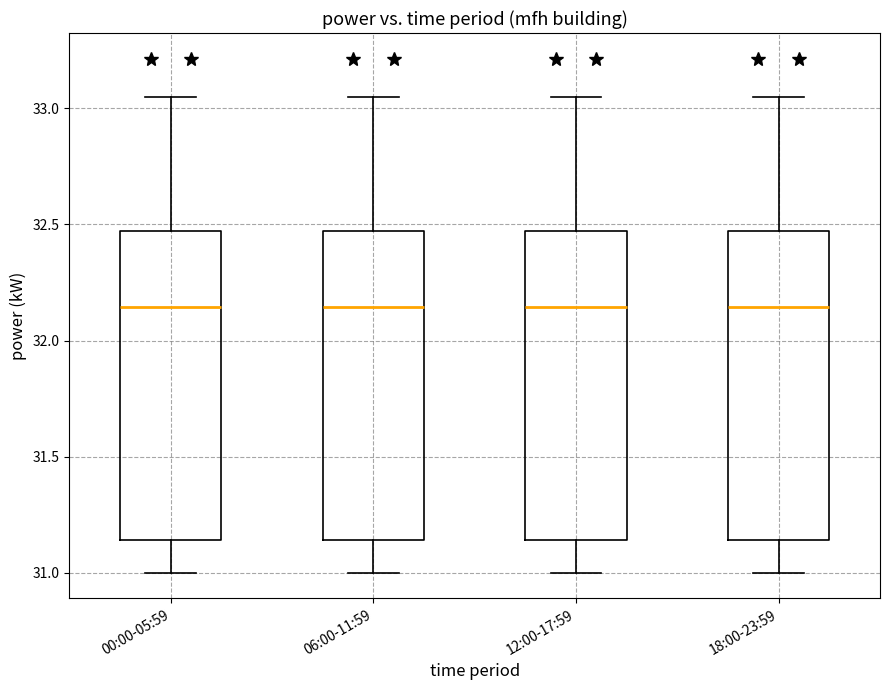

Reading left to right, read every box against the y-axis: the position of its median line, the range the box covers, and the ends of its whiskers. The values are not printed on the chart, so give them approximately, as read against the axis.

00:00-05:59: median 32.15, box 31.15 to 32.45, whiskers 31.00 to 33.05
06:00-11:59: median 32.15, box 31.15 to 32.45, whiskers 31.00 to 33.05
12:00-17:59: median 32.15, box 31.15 to 32.45, whiskers 31.00 to 33.05
18:00-23:59: median 32.15, box 31.15 to 32.45, whiskers 31.00 to 33.05